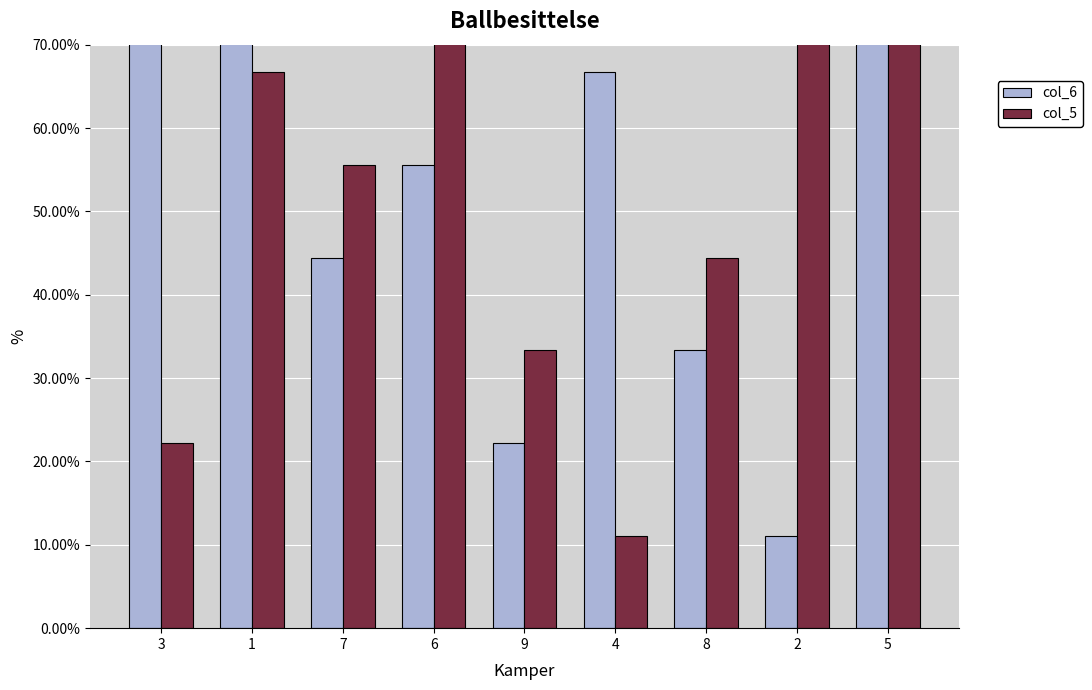

What is the average value of the col_6 series?

0.6